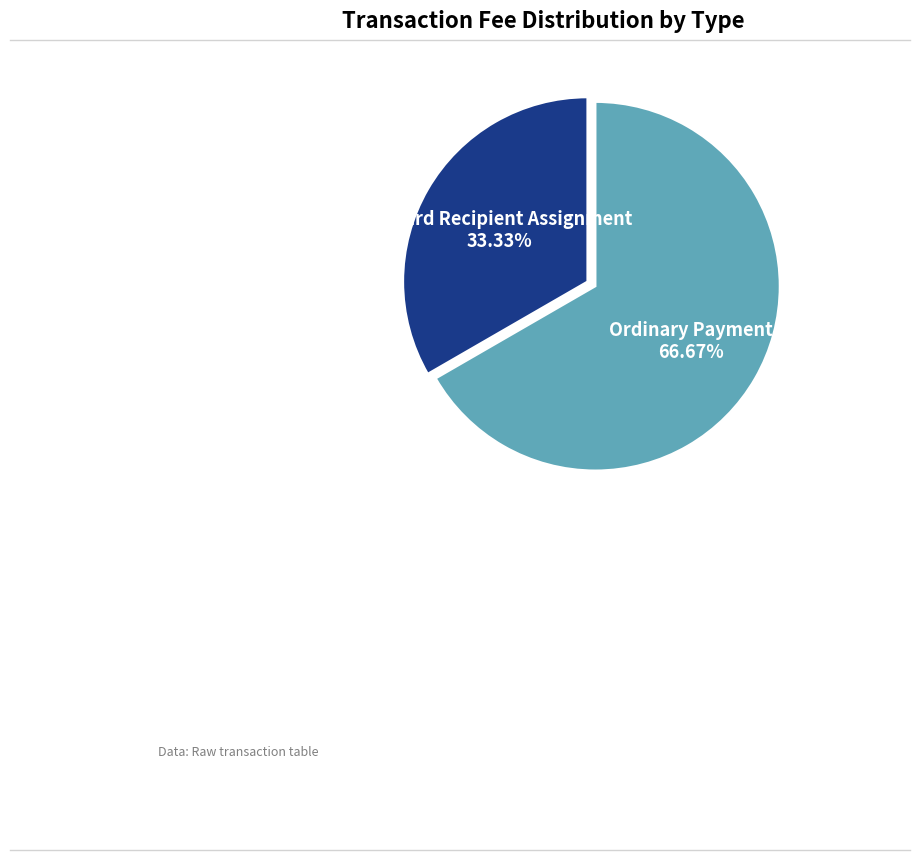

What percentage is the Reward Recipient Assignment slice, to the nearest percent?

33%